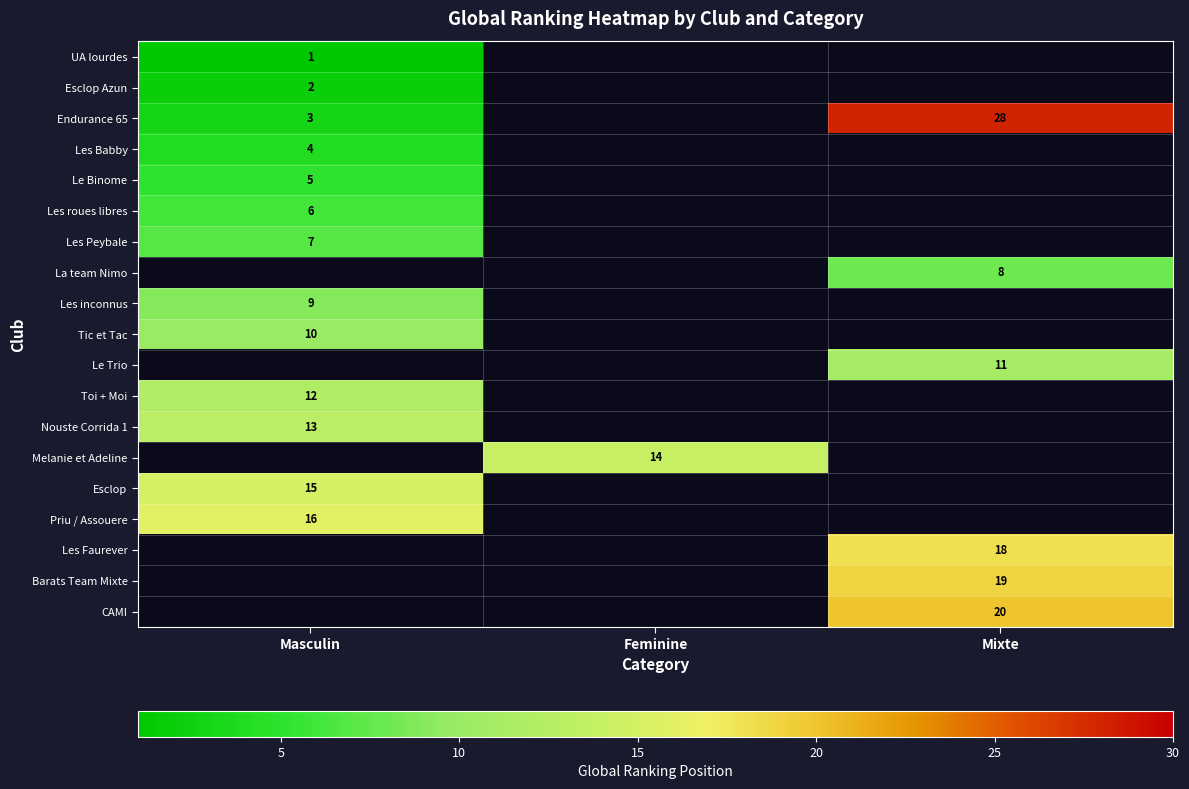

The value of Le Binome at Masculin is 5. True or false?

True